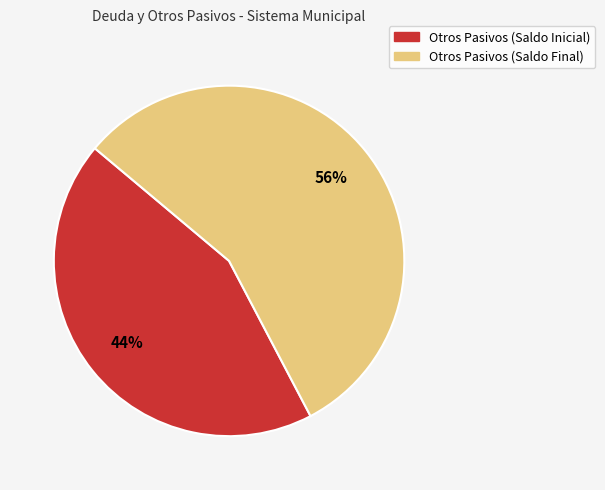

Rank the categories by value from lowest to highest.

Otros Pasivos (Saldo Inicial), Otros Pasivos (Saldo Final)